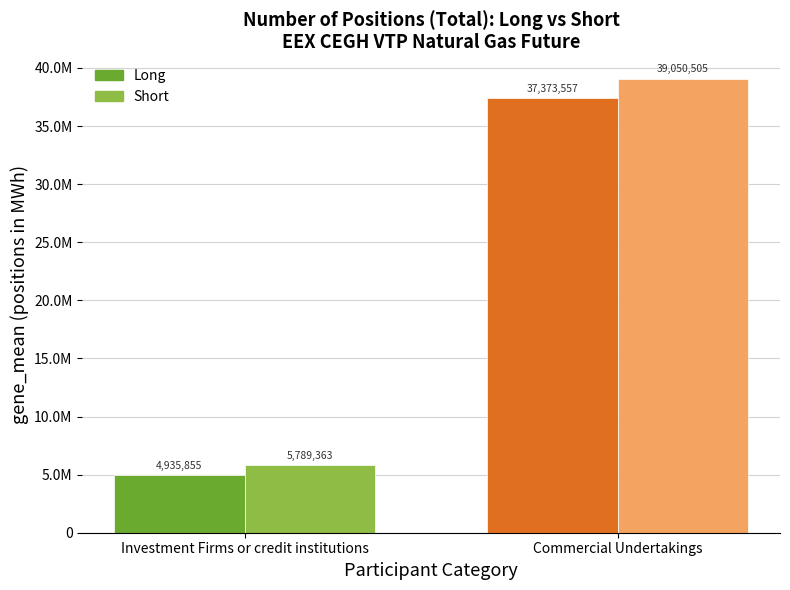

What is the sum of all Short values?

44839868